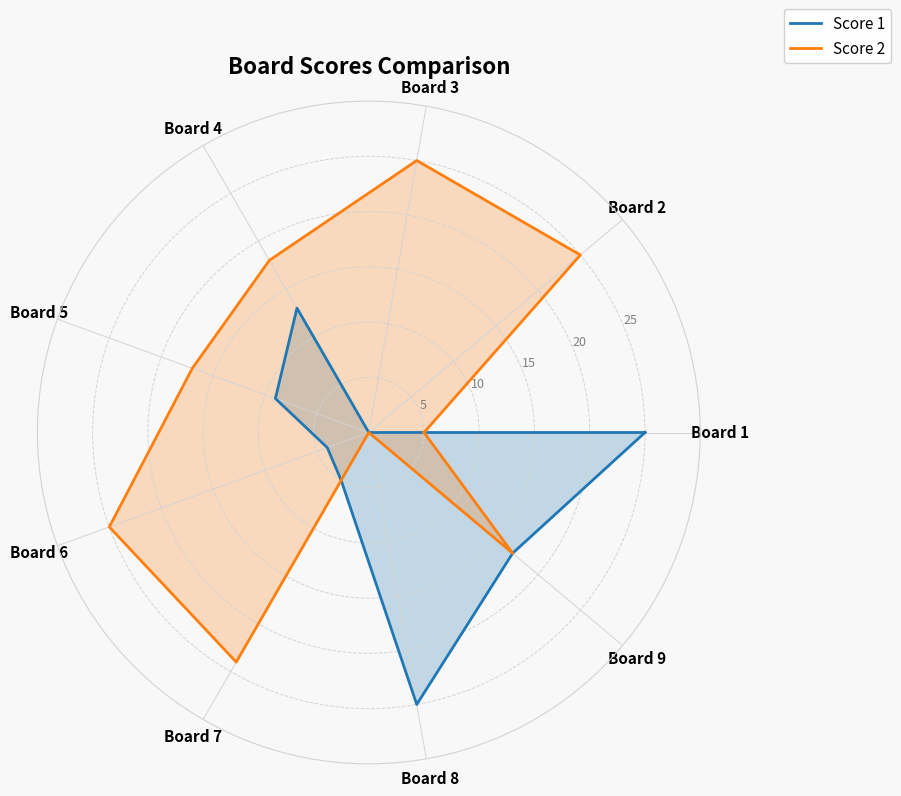

What is the label of the 5th point from the left?

Board 5